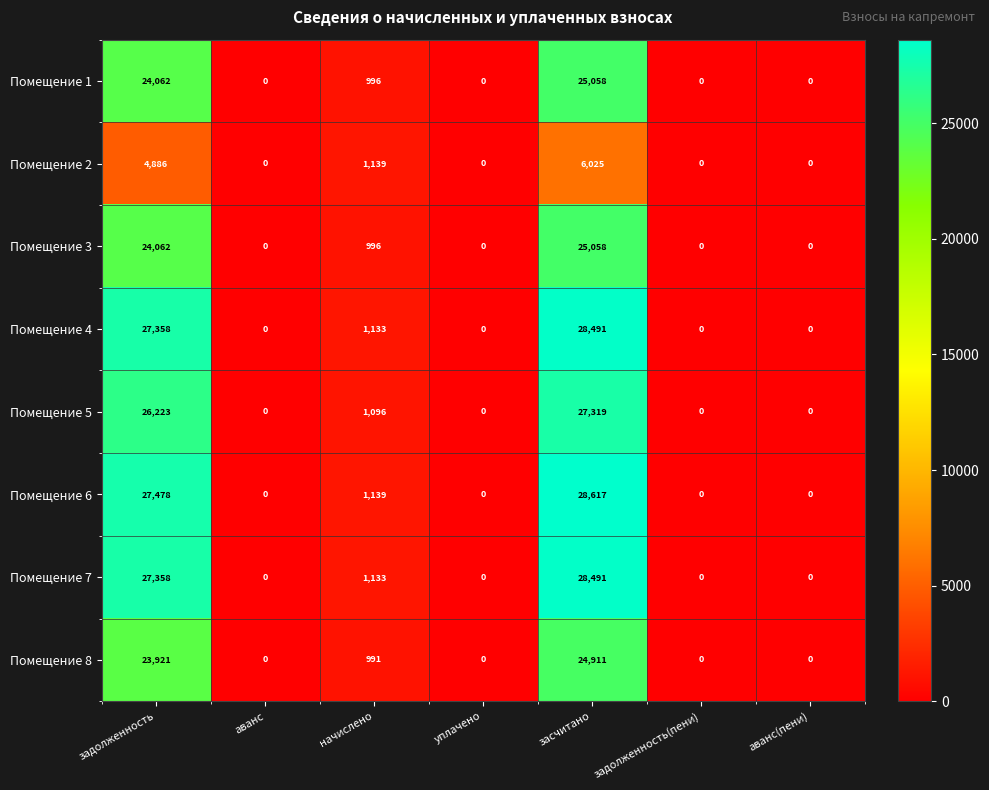

Which series has the widest spread of values?

Помещение 6